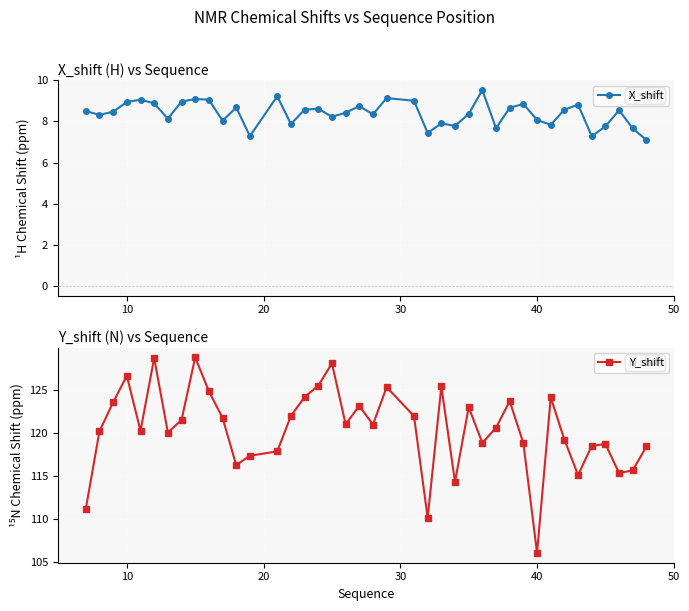

What is the lowest value of the X_shift series?

7.1